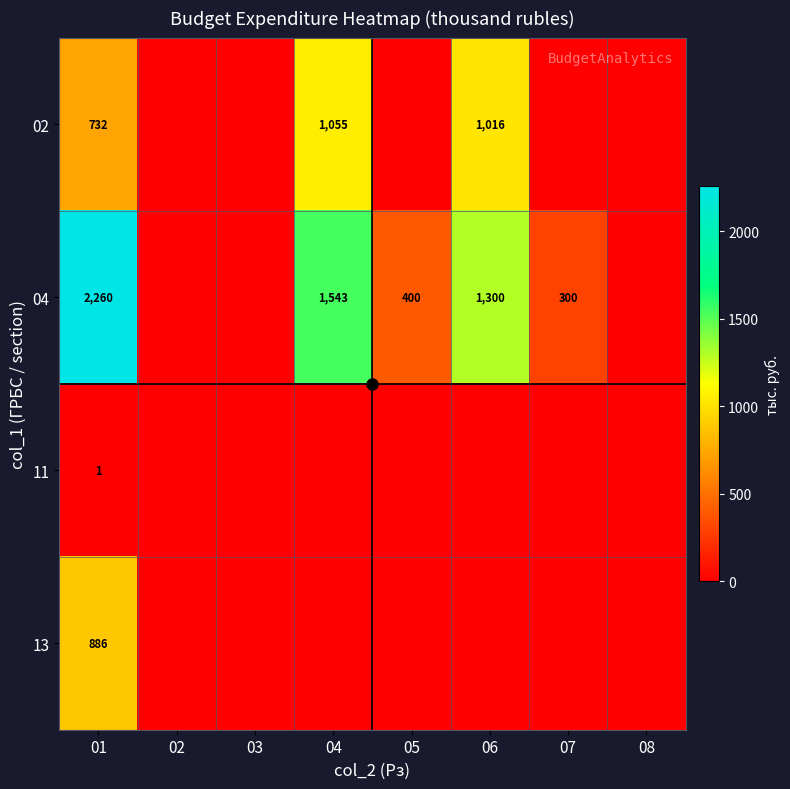

What is the average value of the 04 series?

725.4